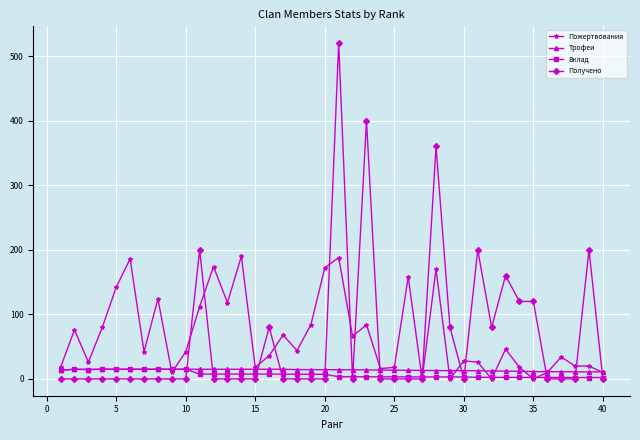

How many distinct data groups are displayed?

4